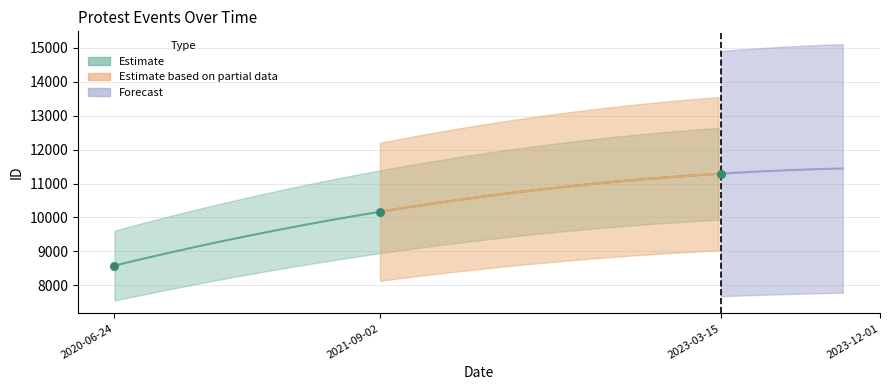

Between 2020-06-24 and 2021-09-02, which is larger?

2021-09-02